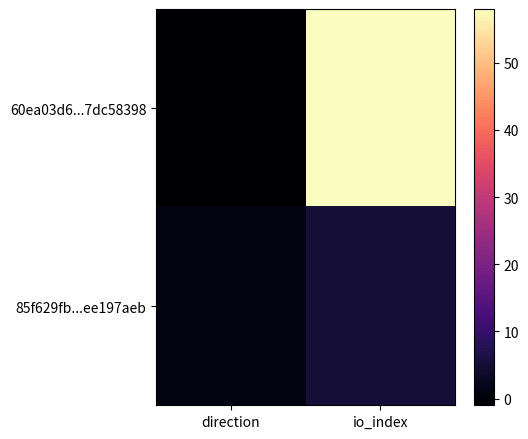

What is the greatest value displayed?

58